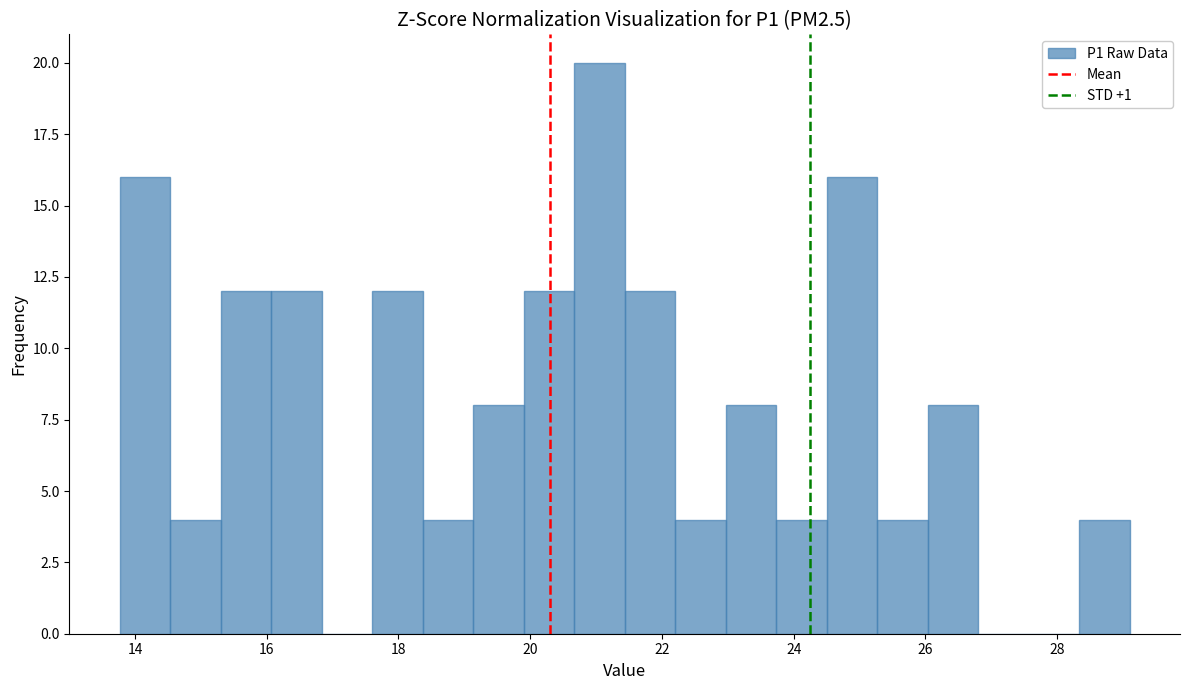

Read against the x-axis, roughly where is the centre of the tallest bar?

21.0